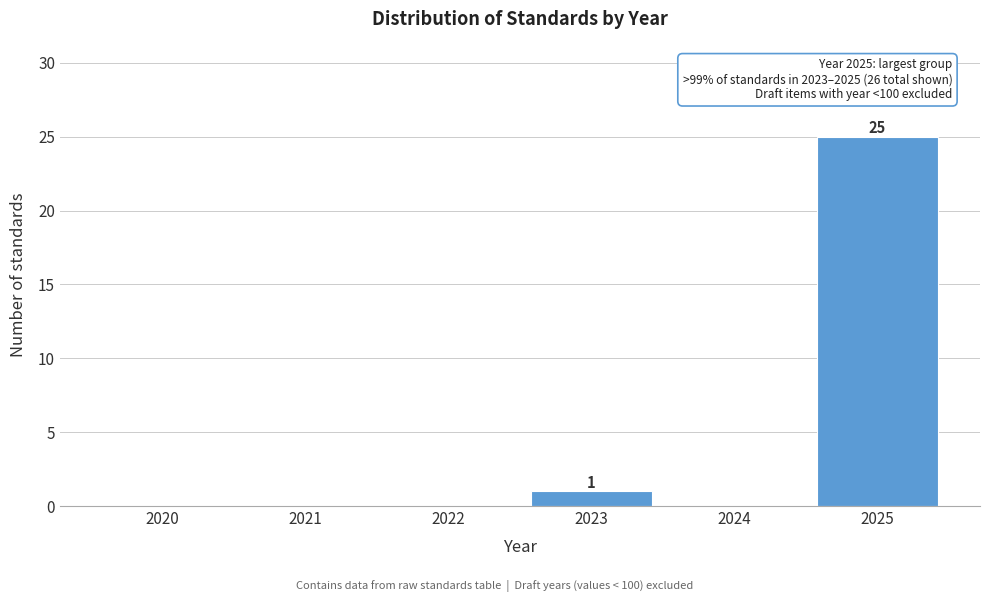

Reading right to left, extract all data points from this chart.

2025=25	2024=0	2023=1	2022=0	2021=0	2020=0